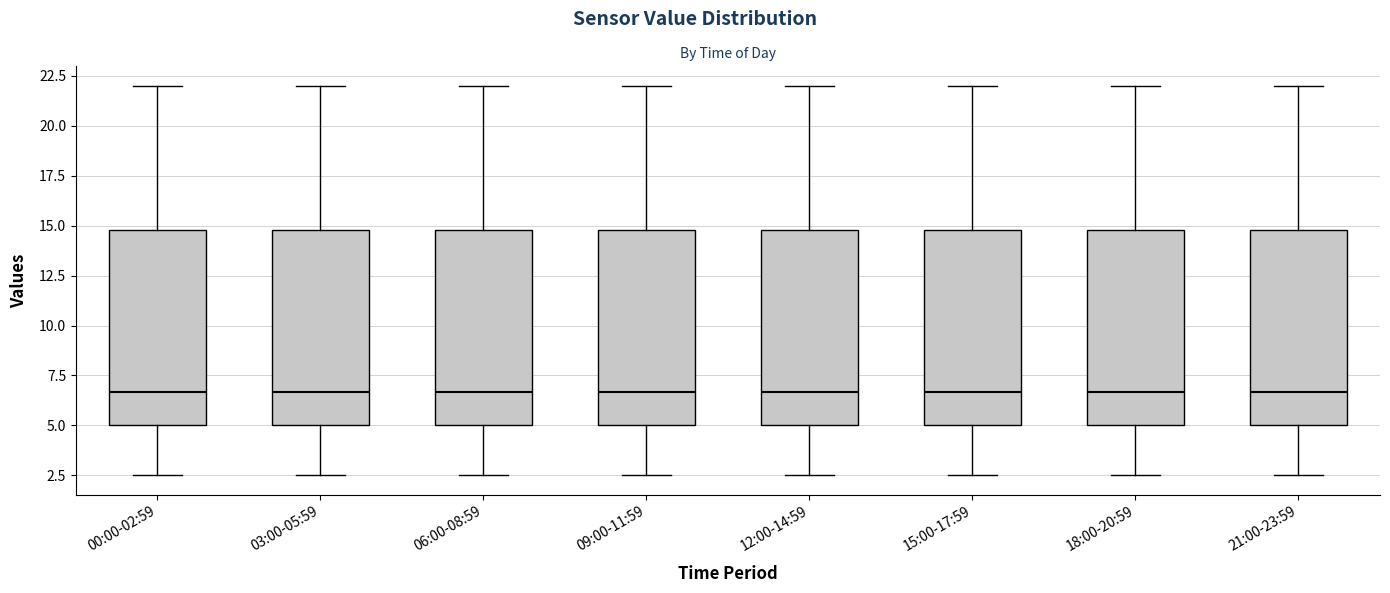

Where does the median line of the box for 06:00-08:59 sit on the y-axis? The values are not printed on the chart, so give them approximately, as read against the axis.

6.5